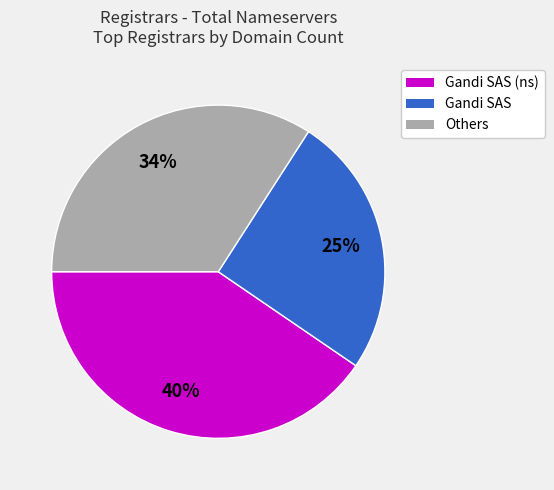

Is there any slice that represents more than half of the pie?

No